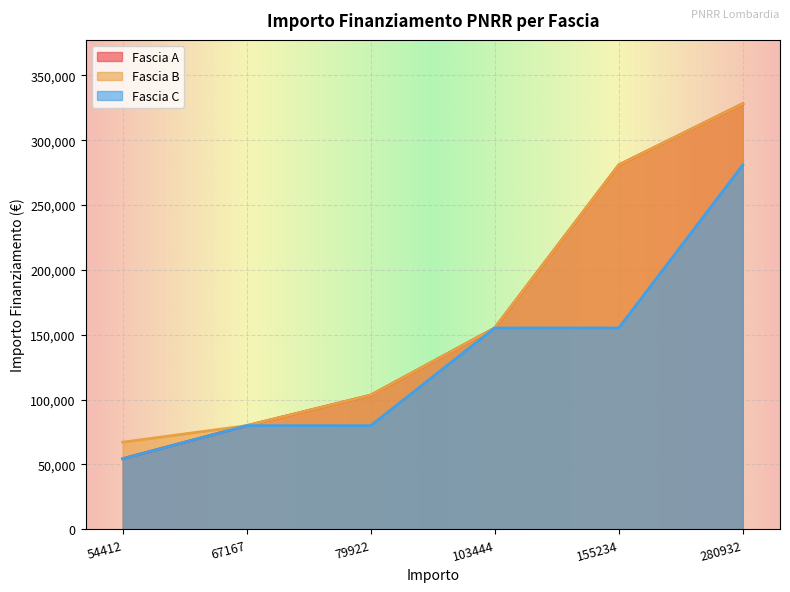

True or false: Fascia A has a value of 79922 at 67167.

True